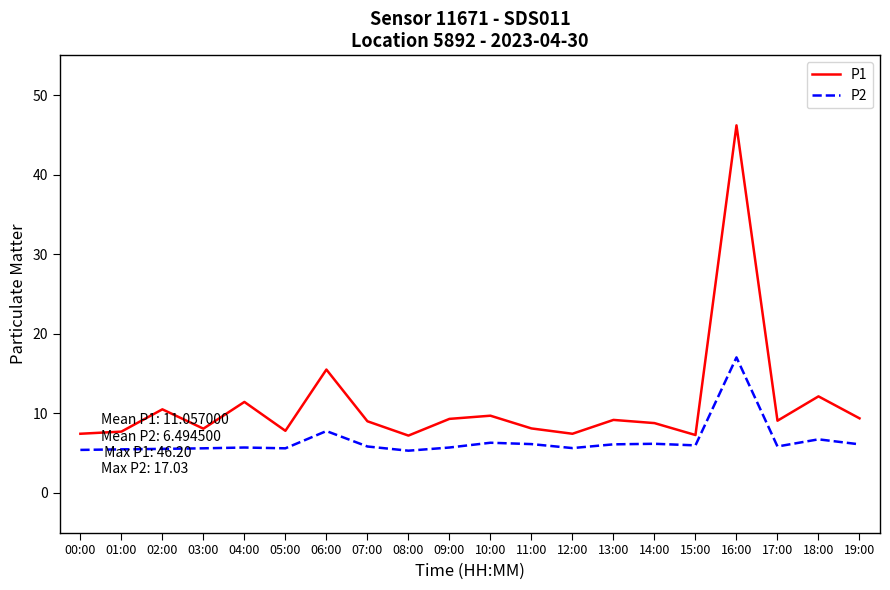

What are all the series names shown in the legend?

P1, P2